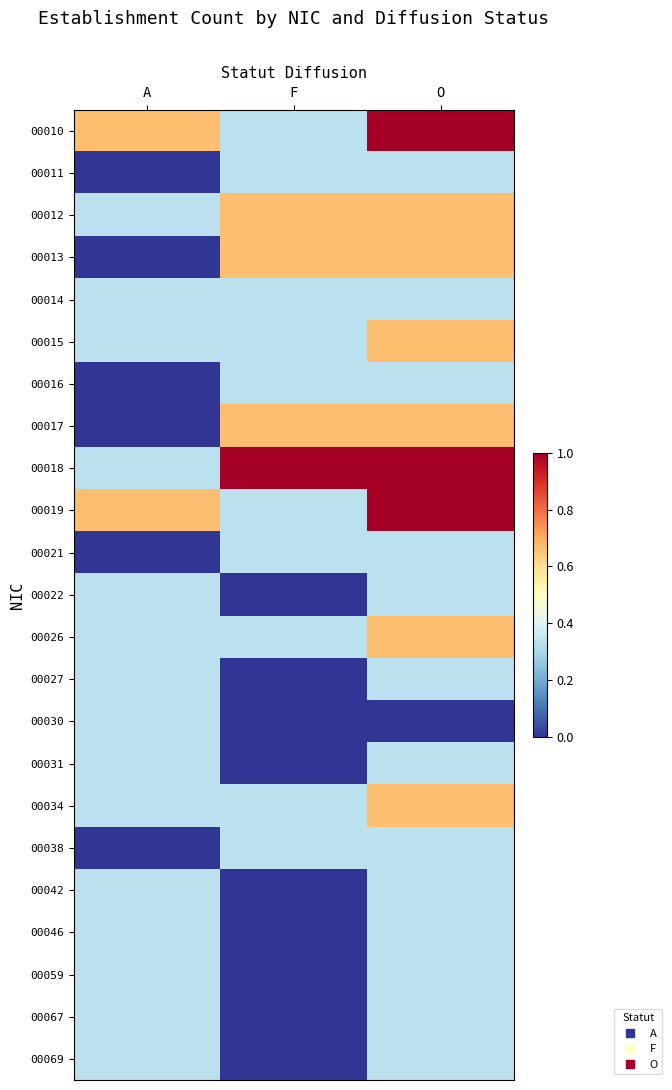

What is the total value across all series at F?

6.3